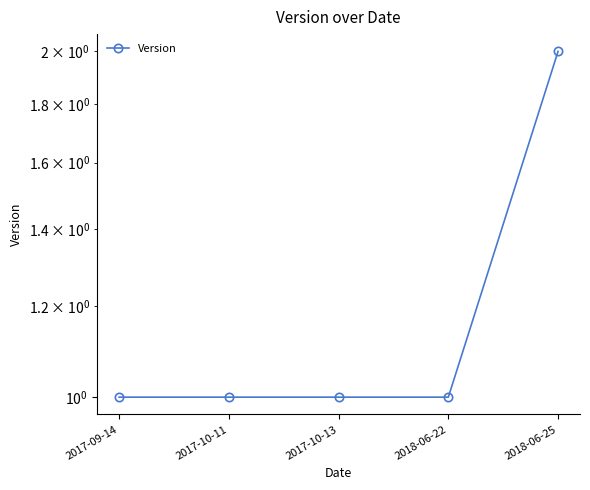

What is the label of the 5th point from the left?

2018-06-25